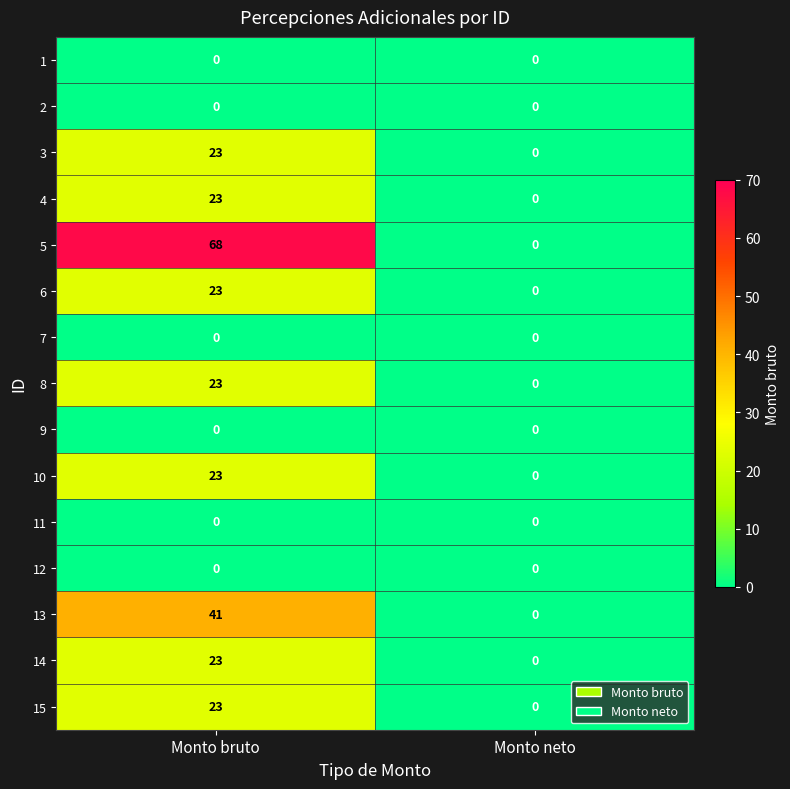

Reading right to left, transcribe all the data shown in this chart.

1: 0	0
2: 0	0
3: 0	23
4: 0	23
5: 0	68
6: 0	23
7: 0	0
8: 0	23
9: 0	0
10: 0	23
11: 0	0
12: 0	0
13: 0	41
14: 0	23
15: 0	23